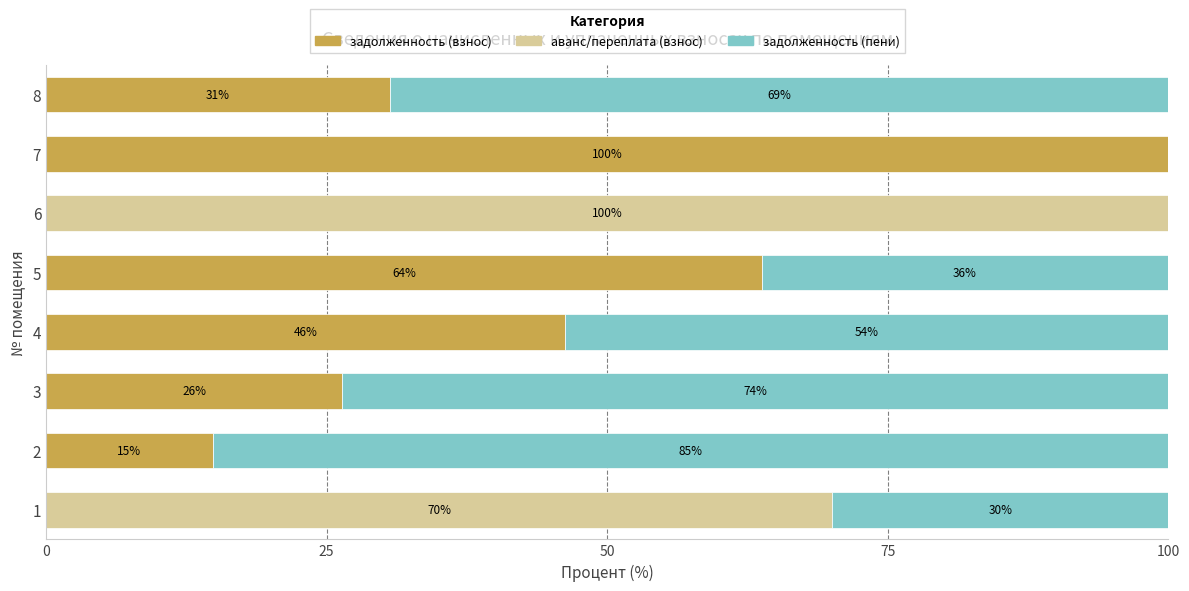

What is the total value across all series at 6?

100.0